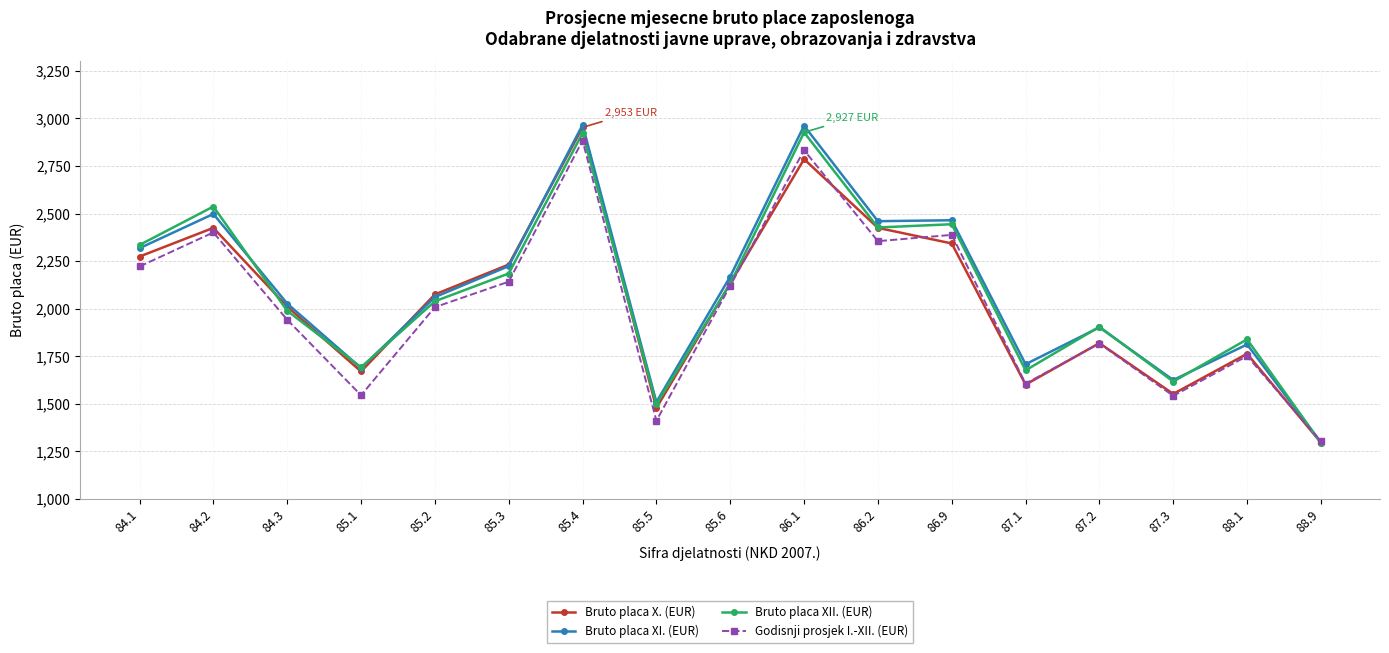

What is the maximum value for Godisnji prosjek I.-XII. (EUR)?

2884